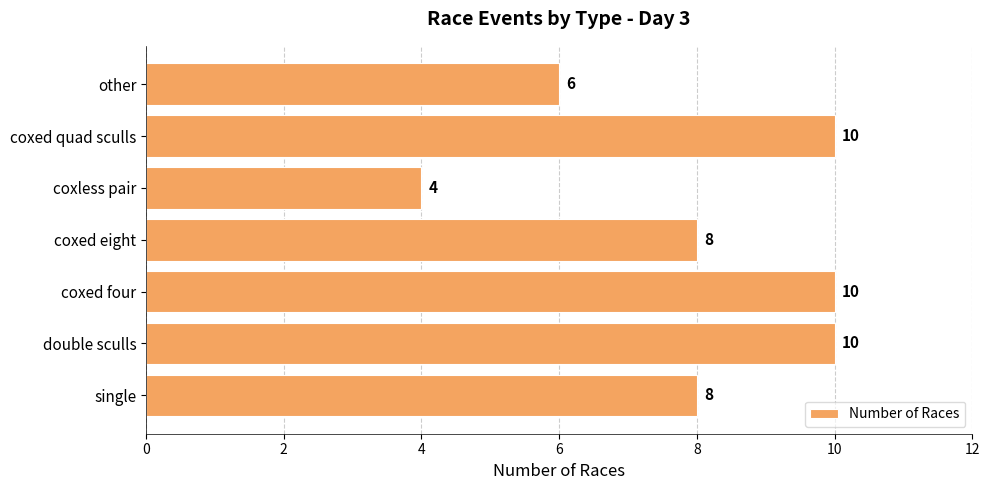

How many values are between 6 and 10?

6